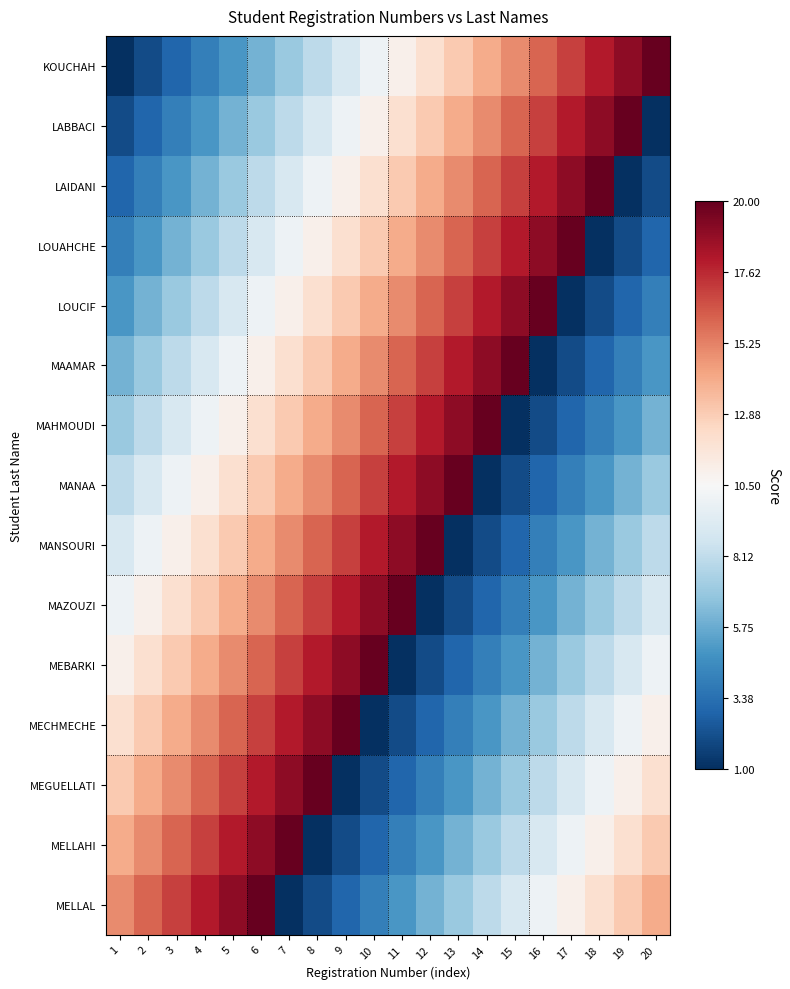

What is the maximum value shown in the chart?

20